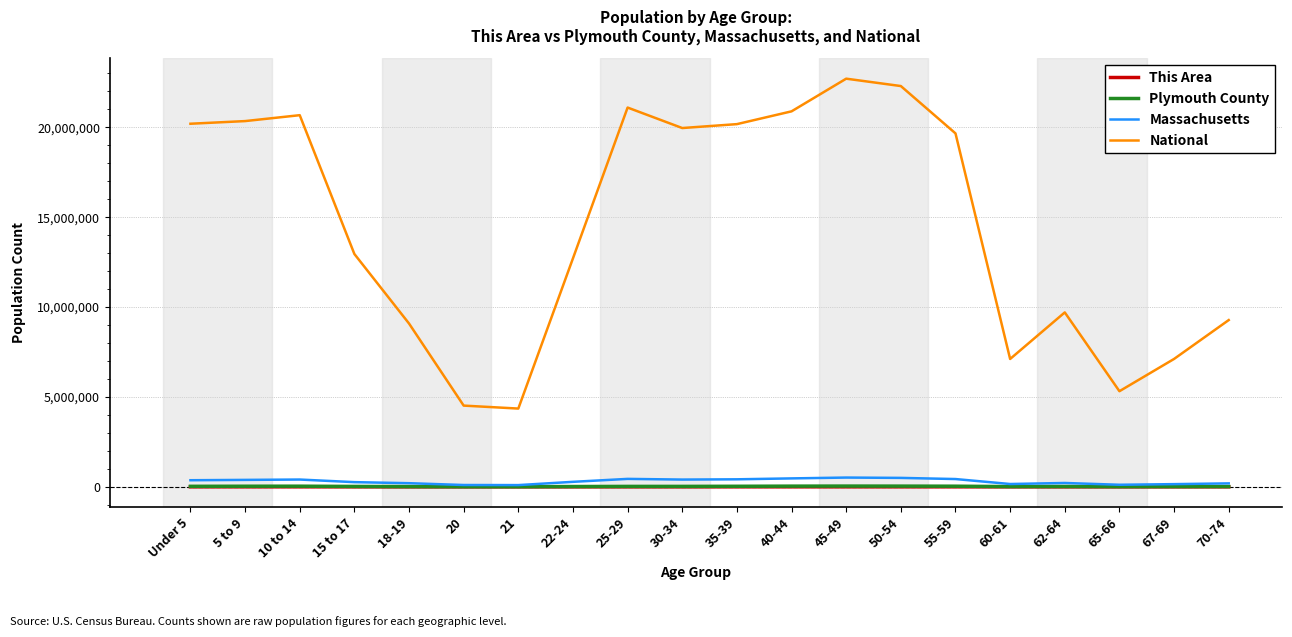

At which label does This Area first exceed 348?

Under 5